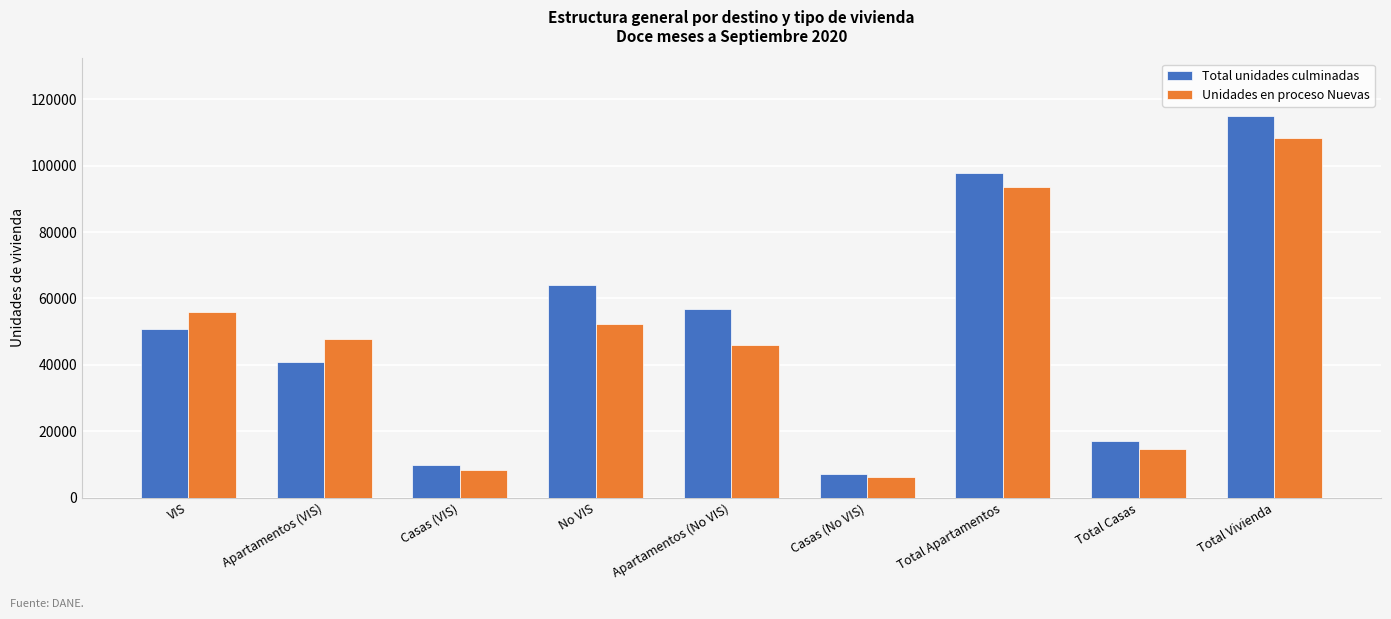

What position from the right is Casas (VIS)?

7